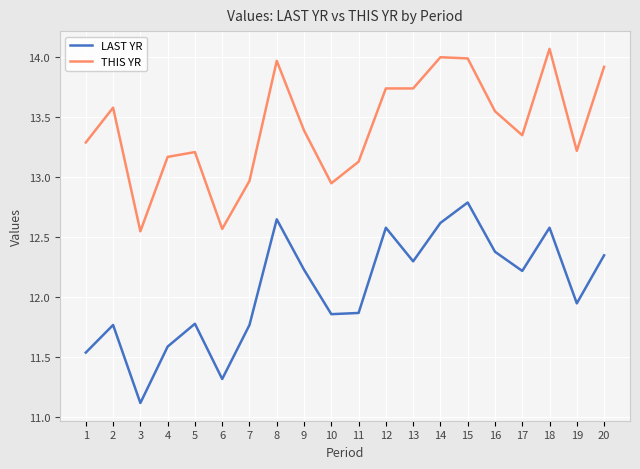

True or false: THIS YR has a value of 2.9 at 4.

False